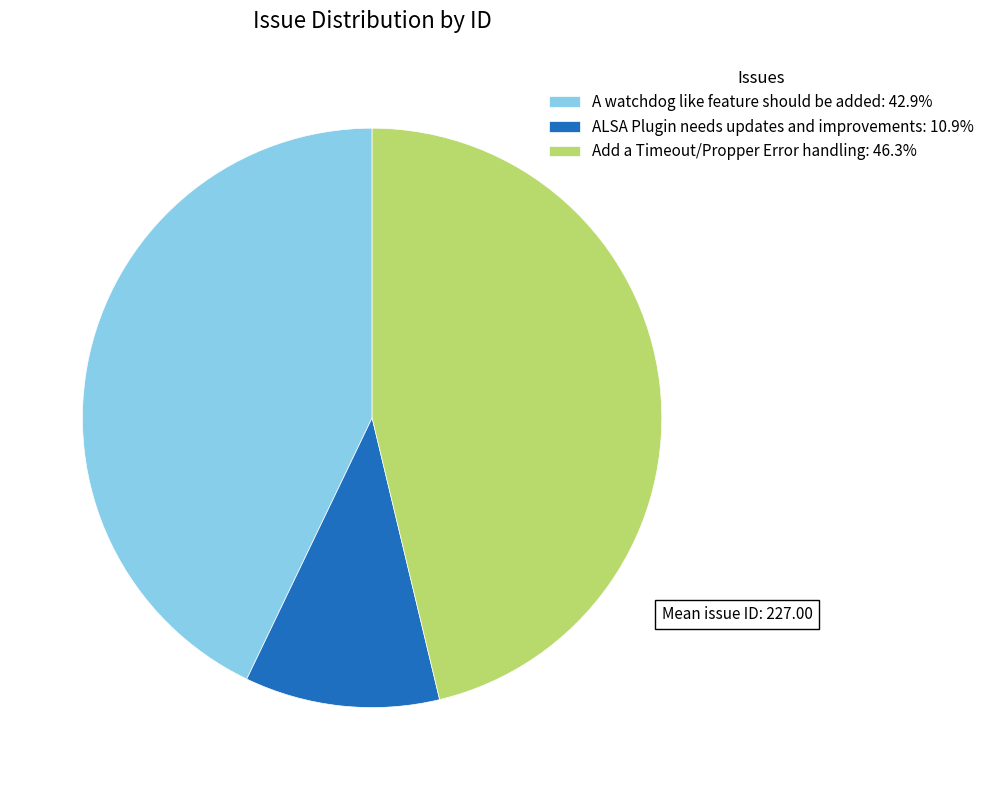

What is the ratio of the value at Add a Timeout/Propper Error handling: 46.3% to the value at ALSA Plugin needs updates and improvements: 10.9%?

4.3